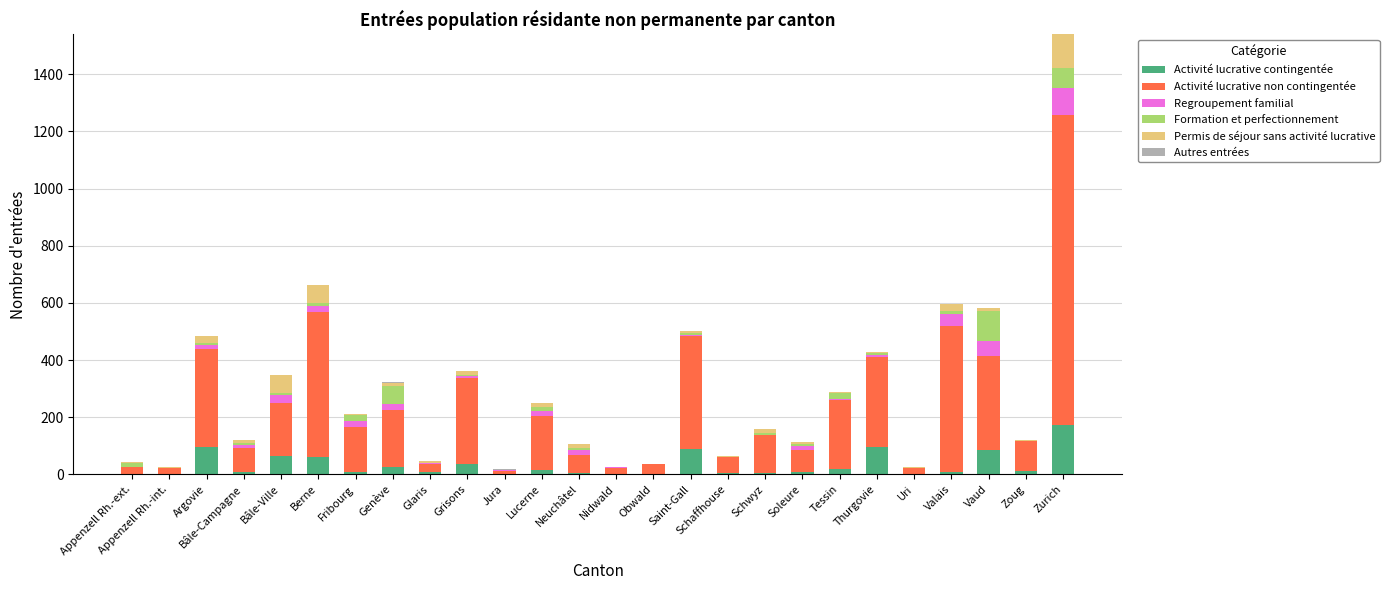

At which category is the sum across all series the highest?

Zurich